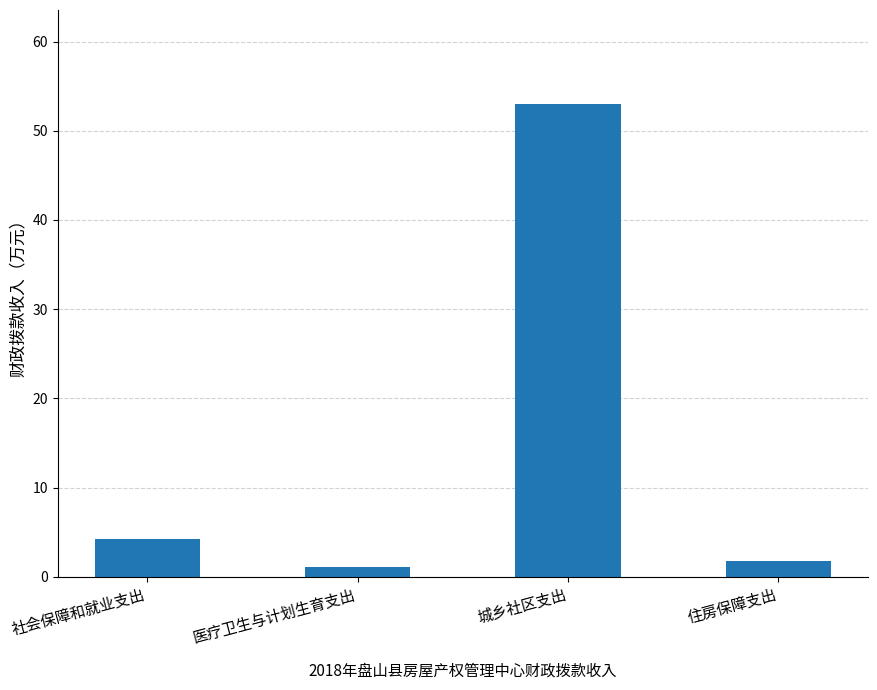

At which category does the chart reach its peak across all series?

城乡社区支出